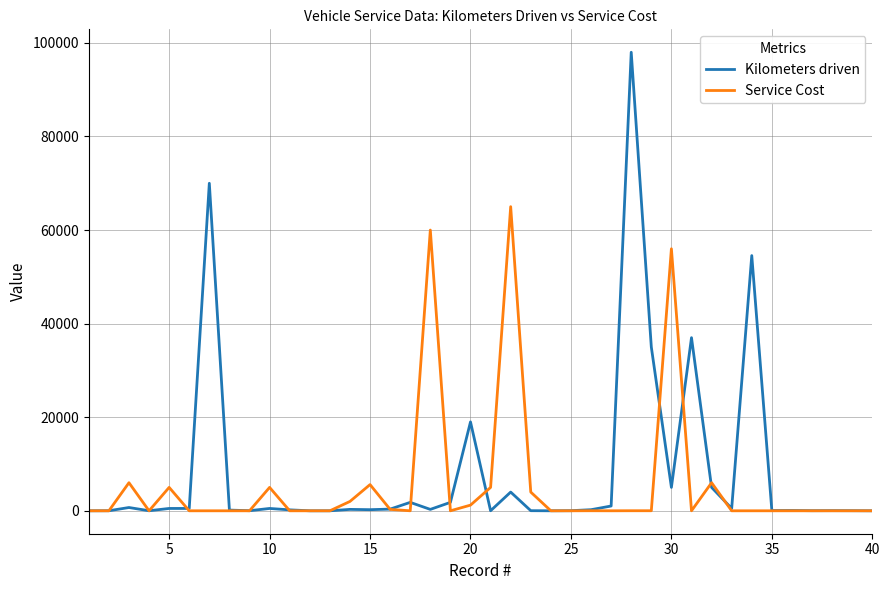

Rank the series by their maximum value, from lowest to highest.

Service Cost, Kilometers driven